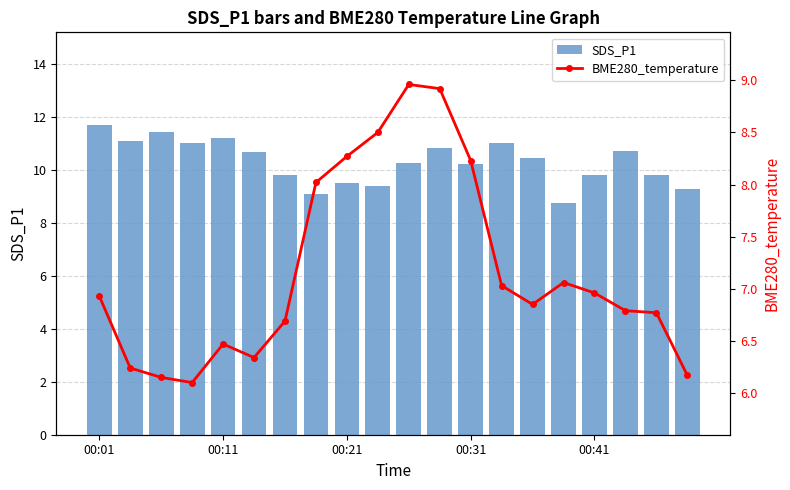

At which label does SDS_P1 first exceed 10?

00:01